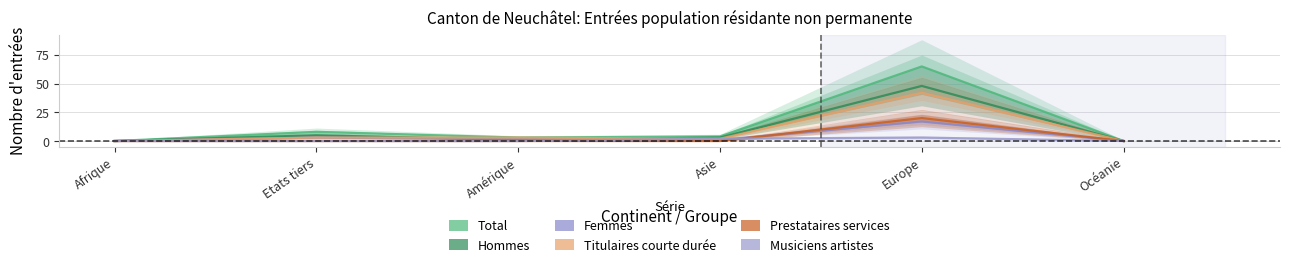

Is the value of Total at Afrique greater than the value of Femmes at Europe?

No